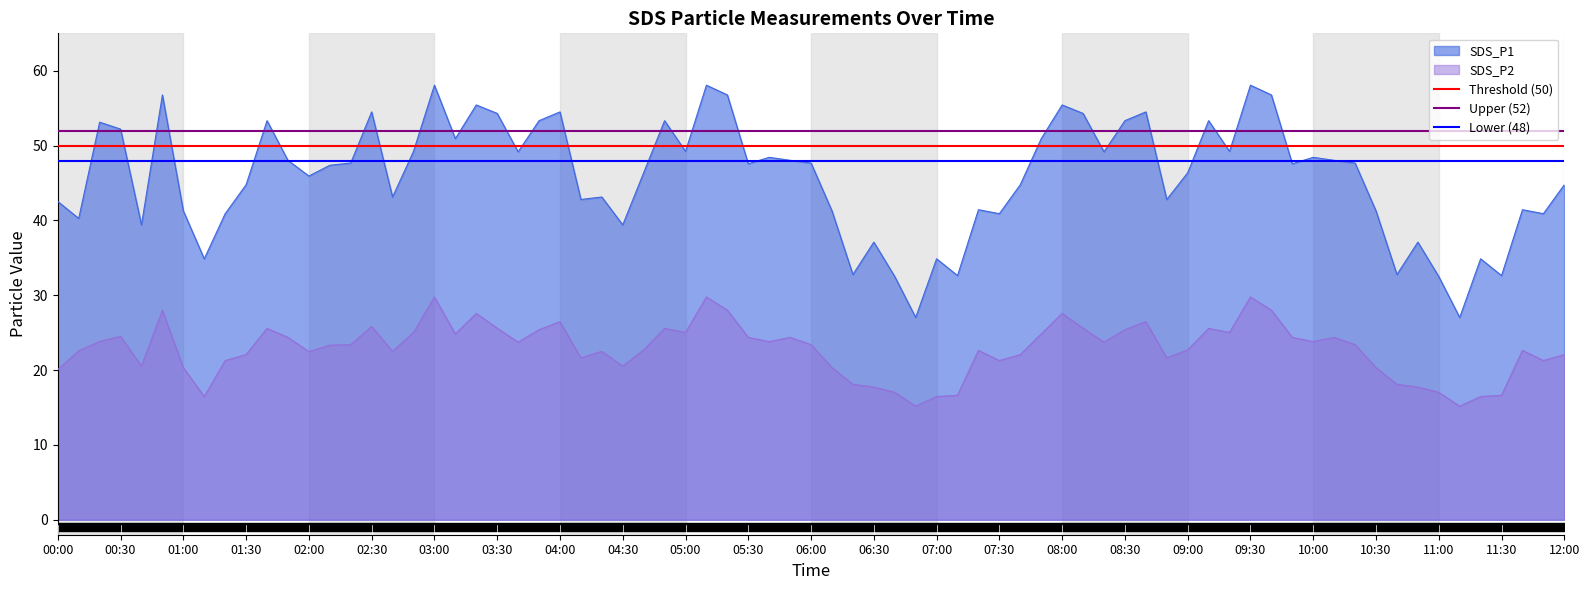

Is it true that SDS_P2 equals 22.1 at 01:30?

True